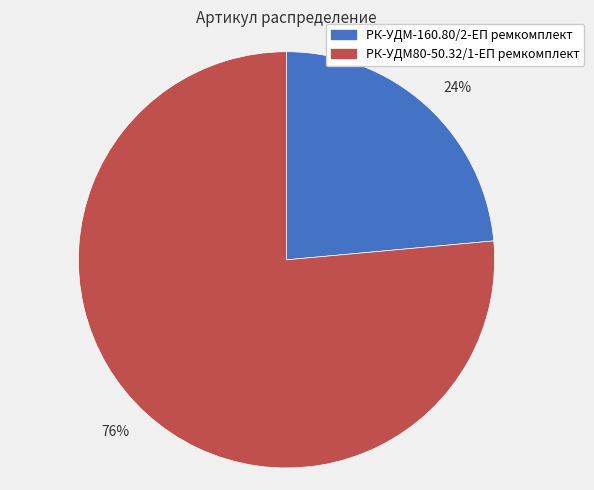

Is it true that РК-УДМ80-50.32/1-ЕП ремкомплект is 83% of the pie?

False